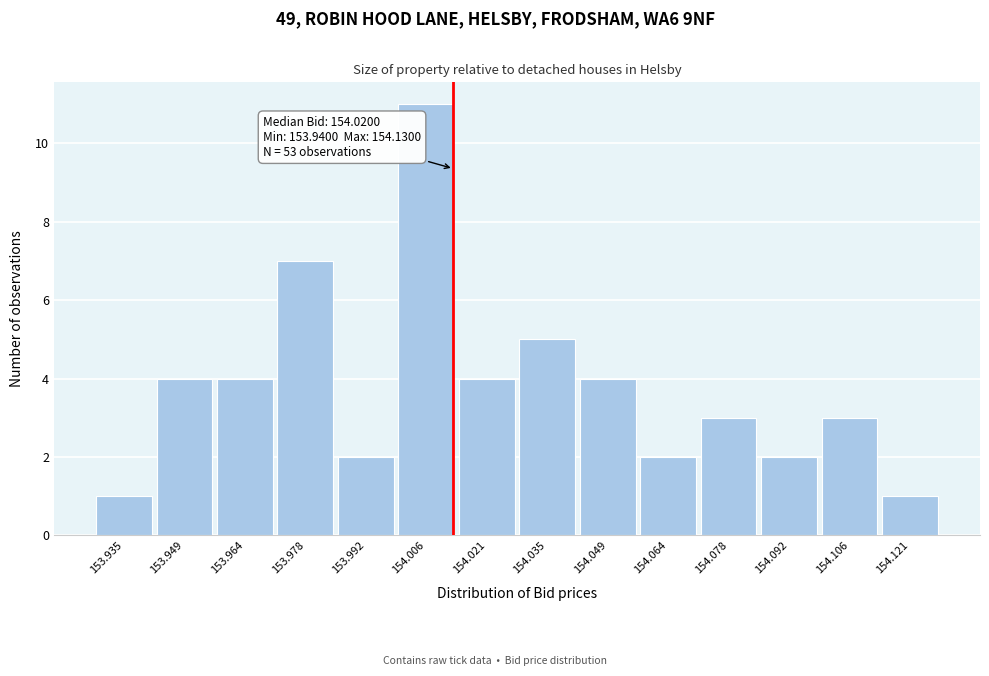

Reading left to right, transcribe all the data shown in this chart.

153.935=1	153.949=4	153.964=4	153.978=7	153.992=2	154.006=11	154.021=4	154.035=5	154.049=4	154.064=2	154.078=3	154.092=2	154.106=3	154.121=1